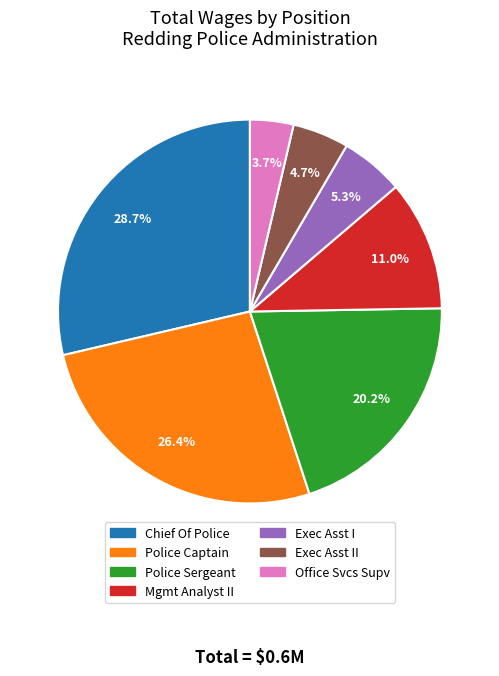

Is there a majority slice in this chart?

No